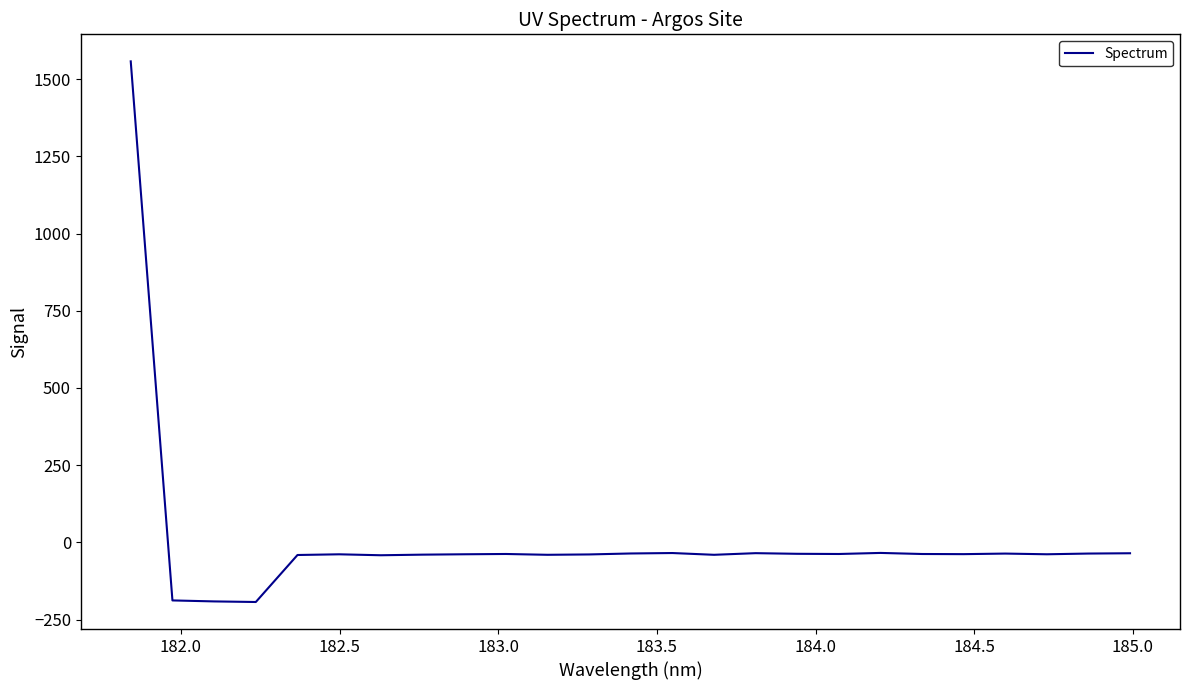

What is the greatest value displayed?

1557.4